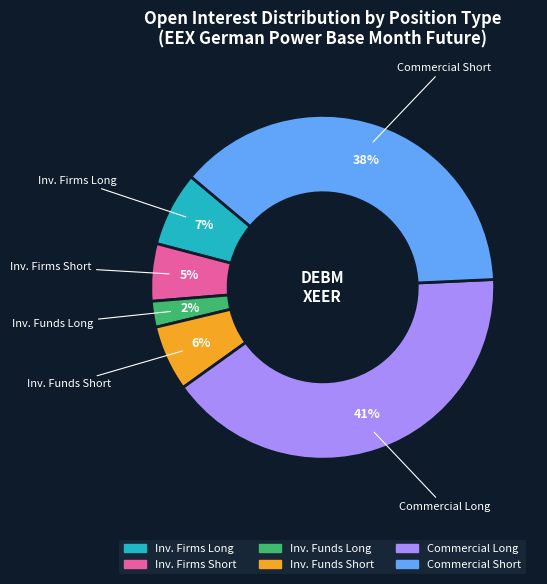

Which category has the smallest portion of the pie?

Inv. Funds Long